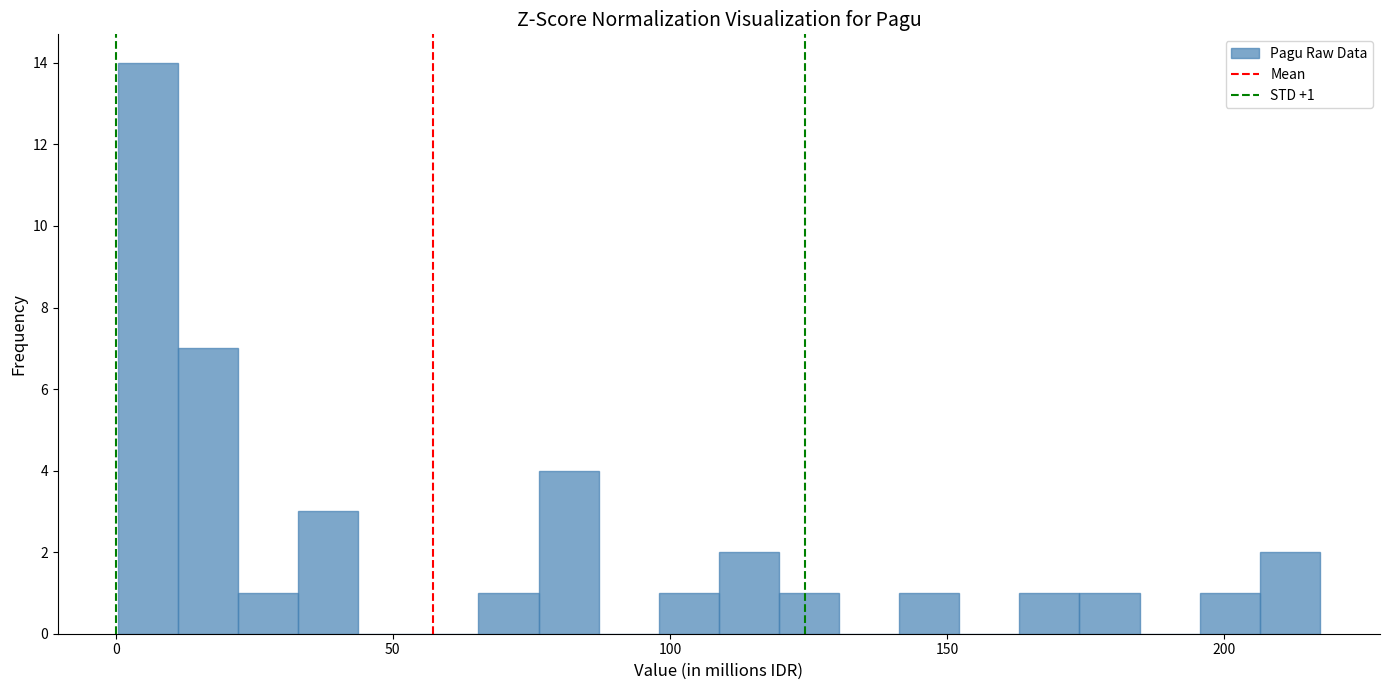

Read against the x-axis, roughly where is the centre of the tallest bar?

5